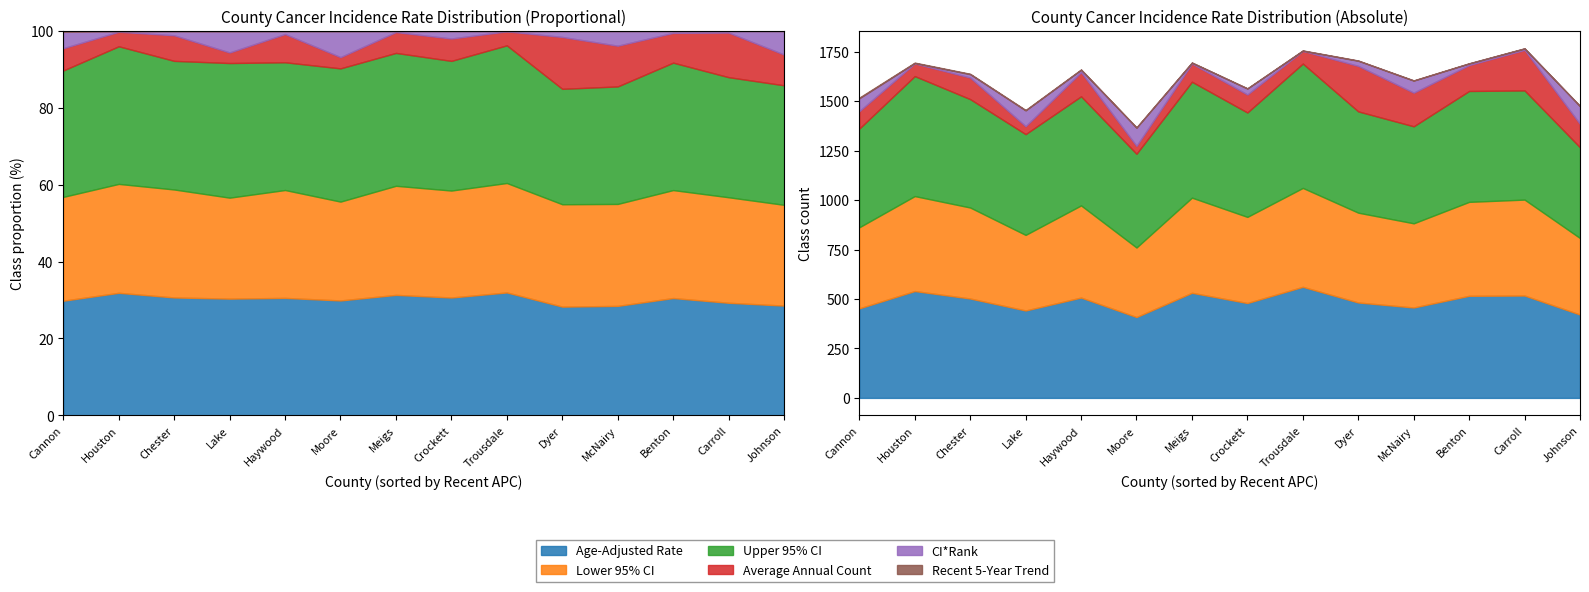

True or false: Recent 5-Year Trend and Average Annual Count intersect in this chart.

False